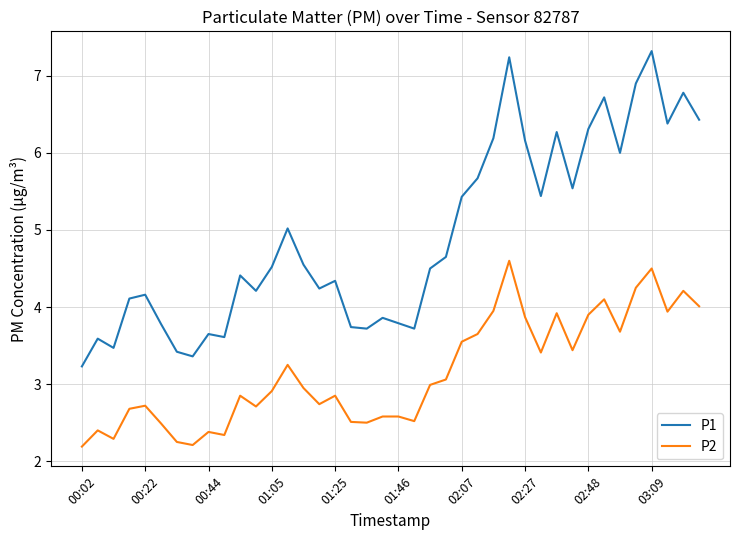

Which series has the widest spread of values?

P1